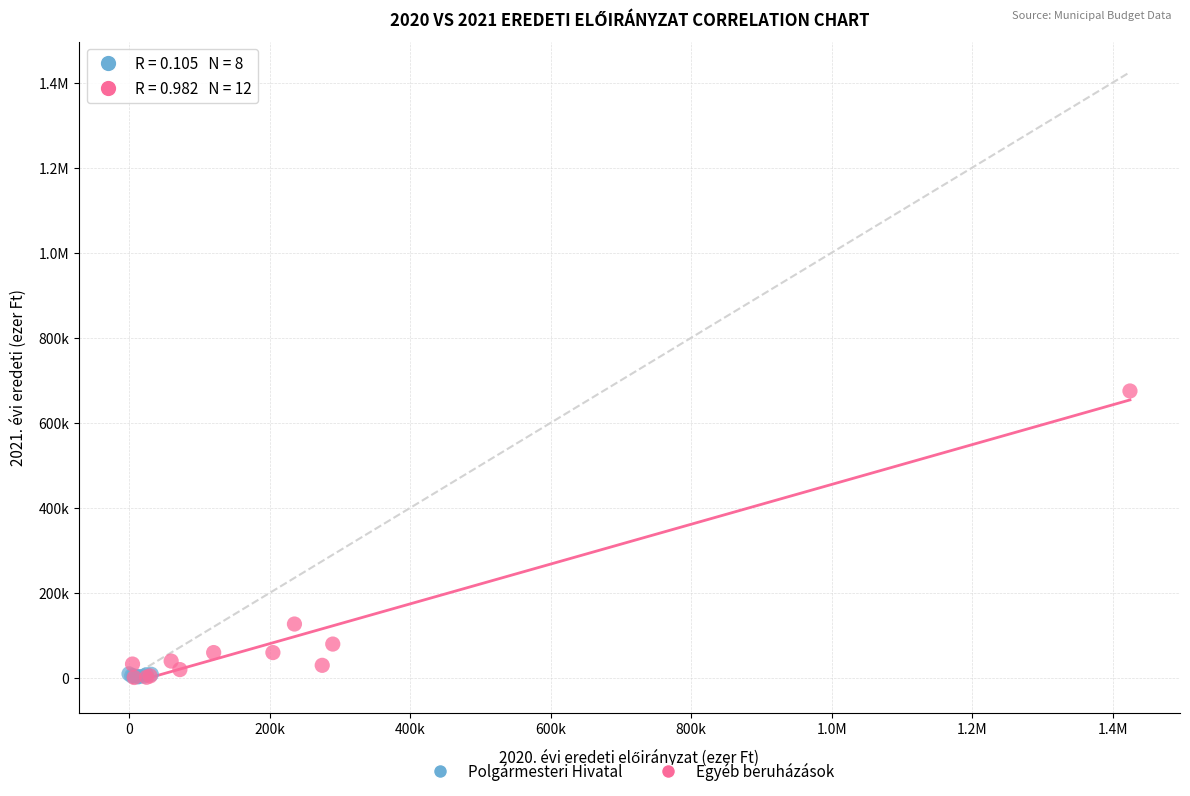

What are all the series names shown in the legend?

Polgármesteri Hivatal, Egyéb beruházások